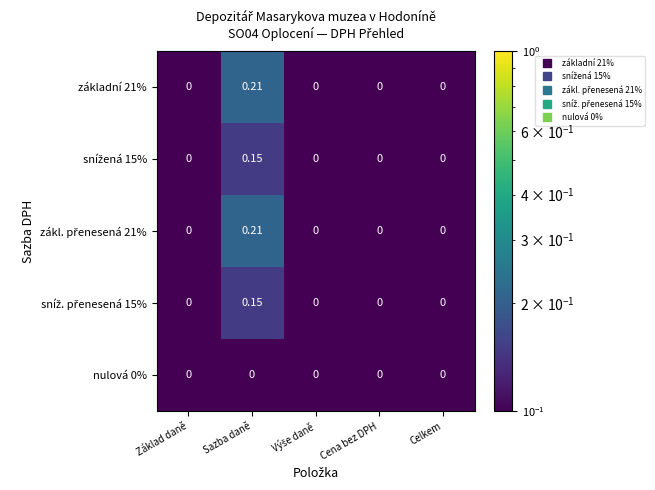

Which category has the highest value across all series?

Sazba daně